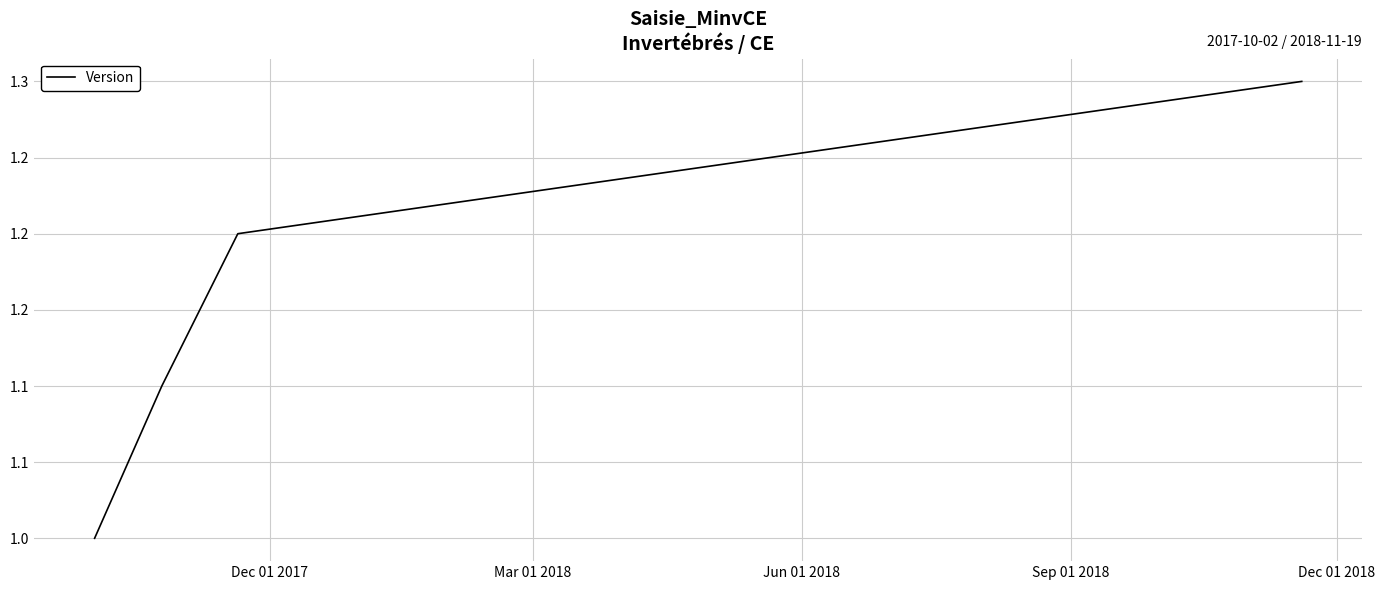

Rank the categories by value from highest to lowest.

Sep 01 2018, Jun 01 2018, Mar 01 2018, Dec 01 2017